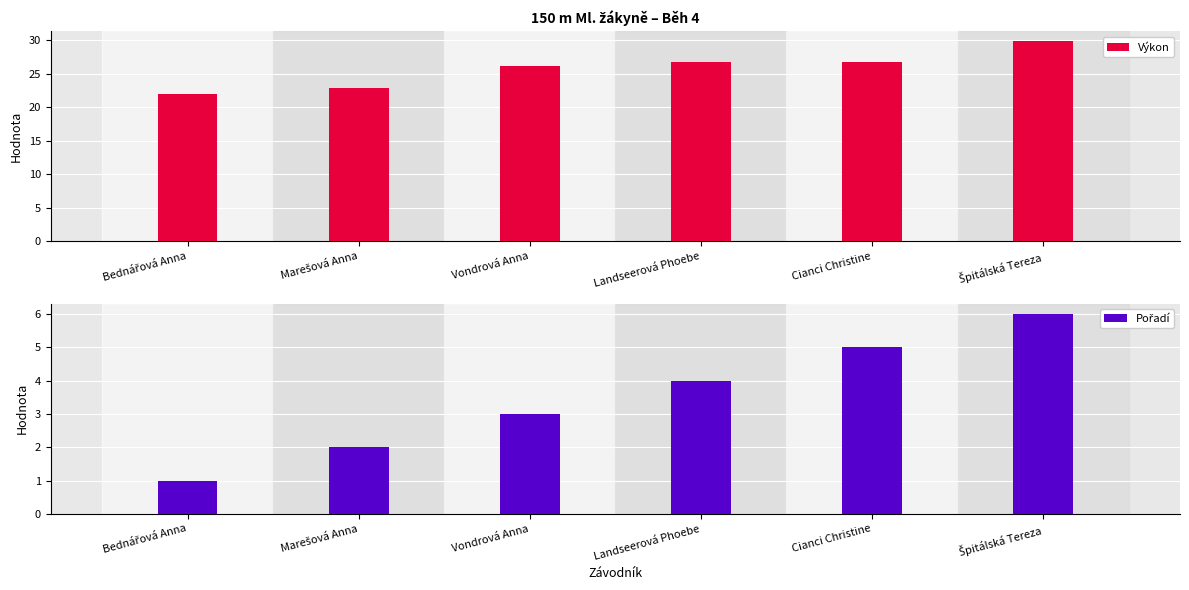

How many bars are there in total?

12